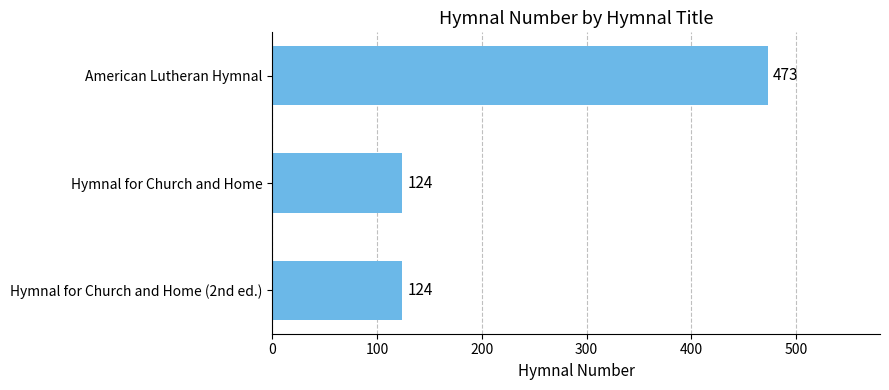

What value does the data have at Hymnal for Church and Home (2nd ed.), to the nearest 5?

125